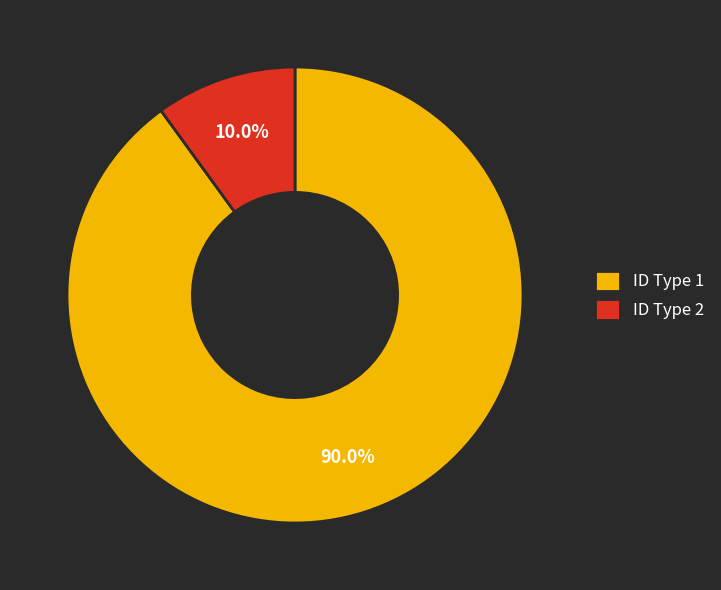

How many slices are in this pie chart?

2